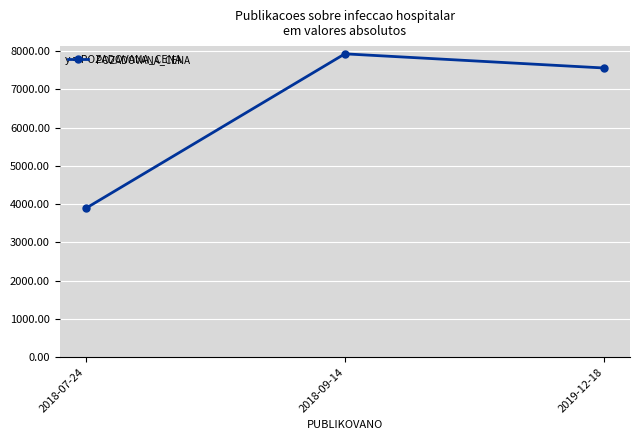

Reading left to right, list all the values displayed in this chart.

3890	7930	7560